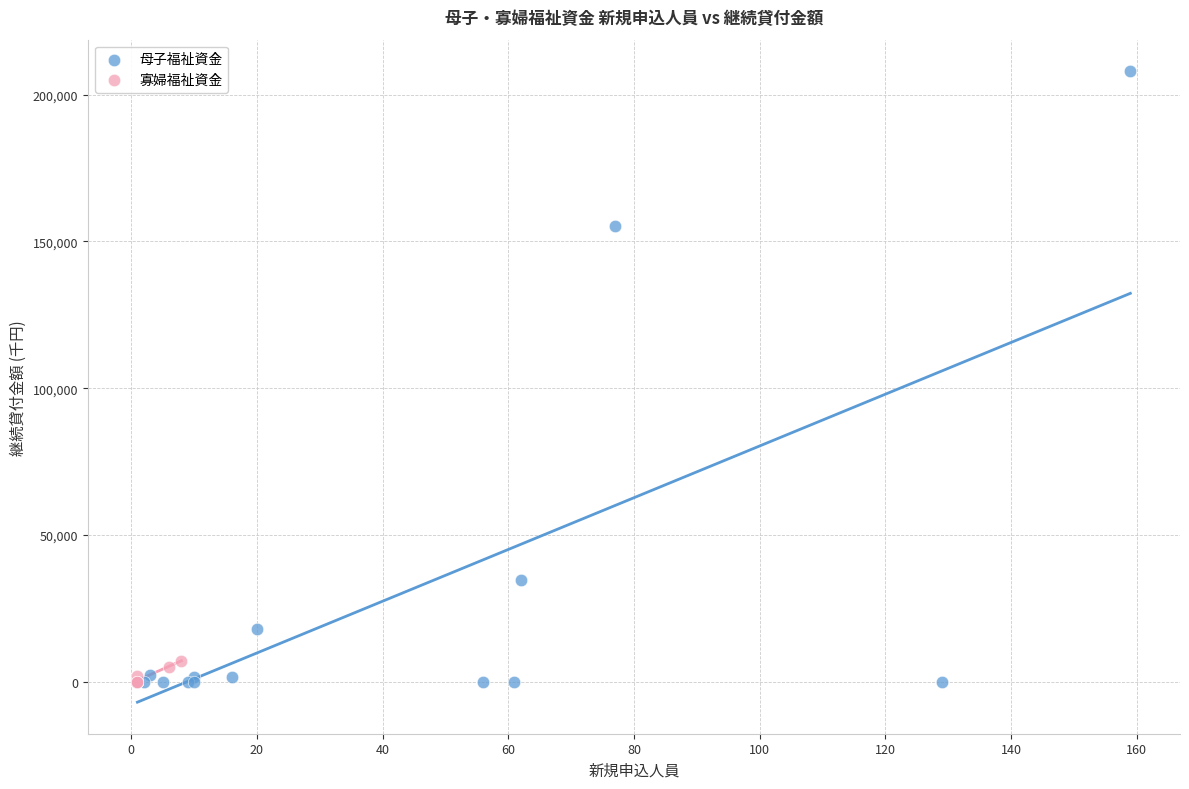

Which series contains the highest Y value?

母子福祉資金